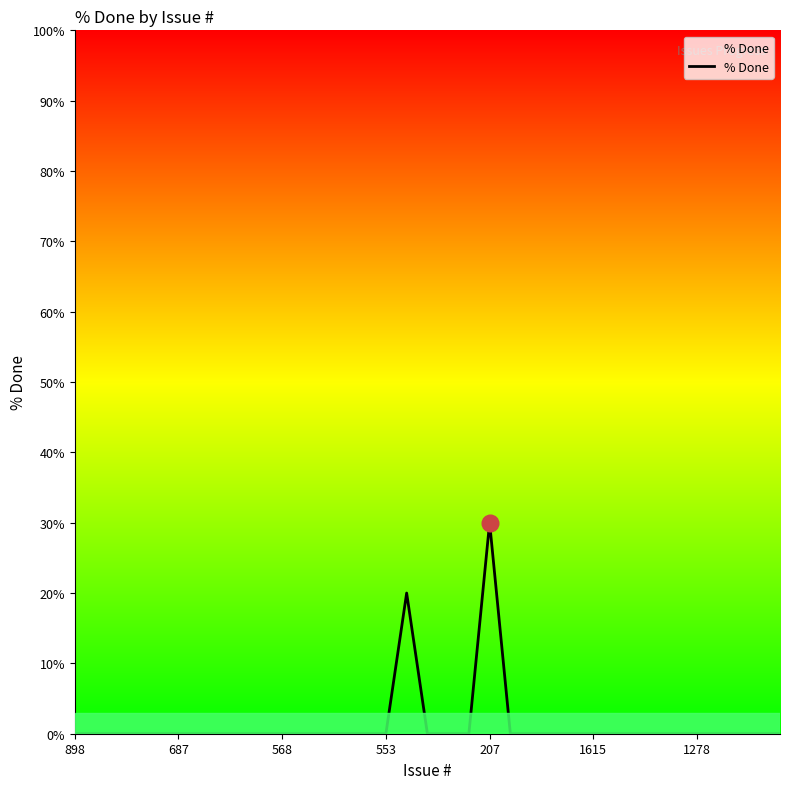

Which category has the highest value across all series?

207